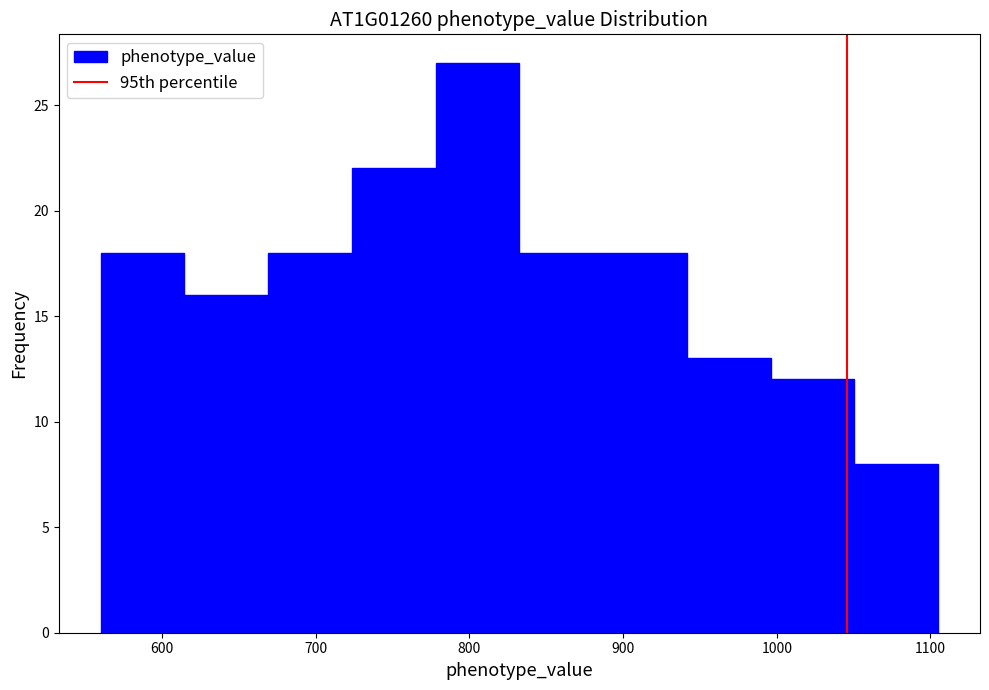

Reading left to right, list every bar in this chart as the range it spans on the x-axis followed by its height. Neither the bar edges nor the heights are printed on the chart, so give them approximately, as read against the axes.

560 to 610: 18
610 to 670: 16
670 to 720: 18
720 to 780: 22
780 to 830: 27
830 to 890: 18
890 to 940: 18
940 to 1000: 13
1000 to 1050: 12
1050 to 1110: 8